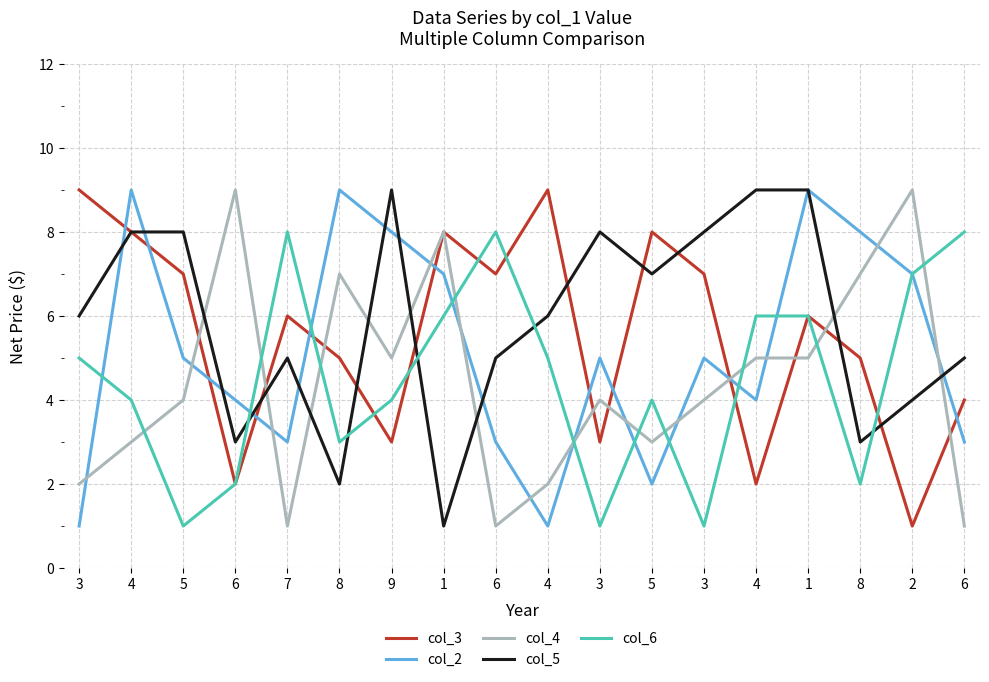

At which category is the sum across all series the highest?

1